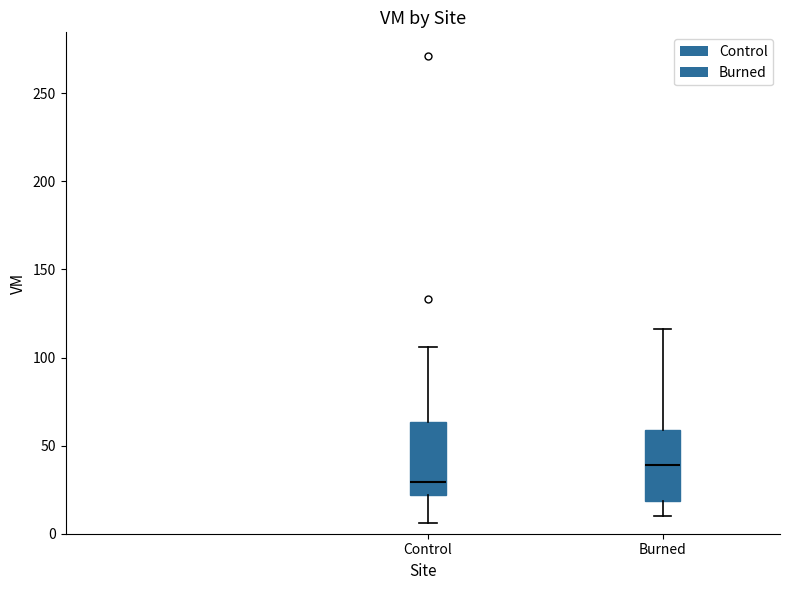

Where does the lower whisker of the box for Control end on the y-axis? The values are not printed on the chart, so give them approximately, as read against the axis.

5